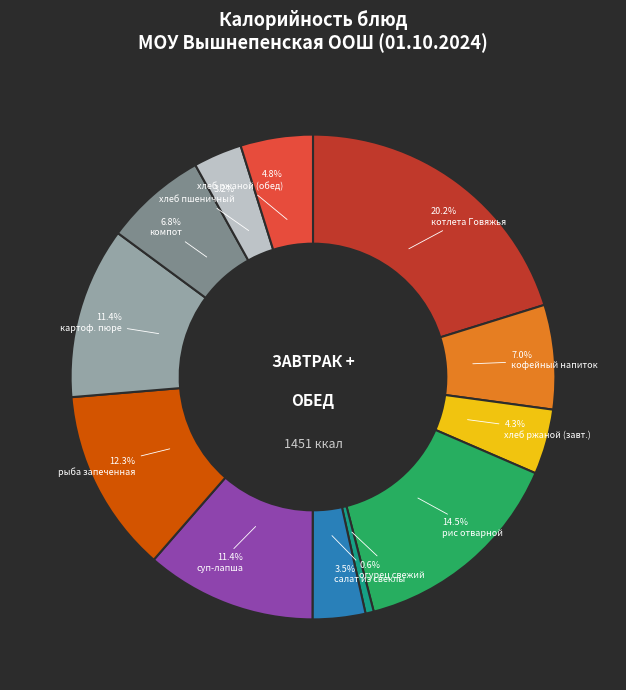

Approximately how many times larger is the value at салат из свеклы compared to кофейный напиток?

0.5